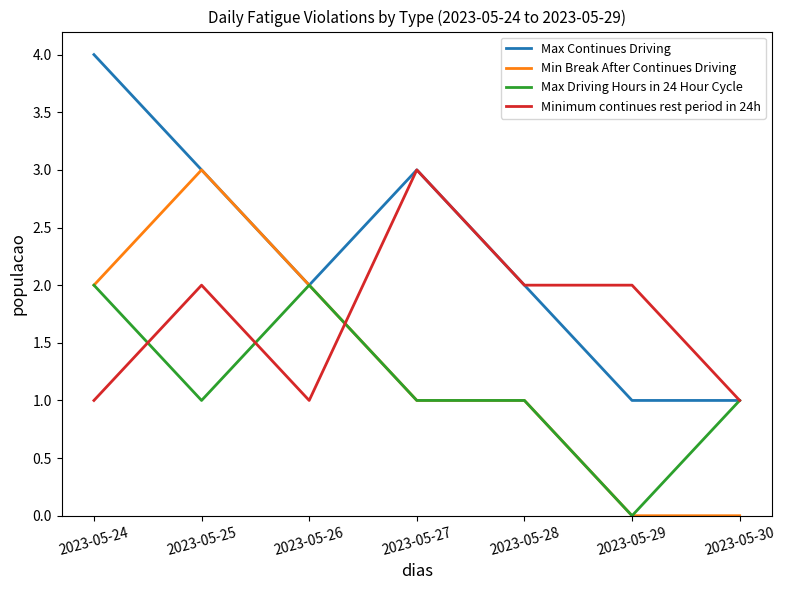

Which series ends up on top after the final intersection of Min Break After Continues Driving and Minimum continues rest period in 24h?

Minimum continues rest period in 24h